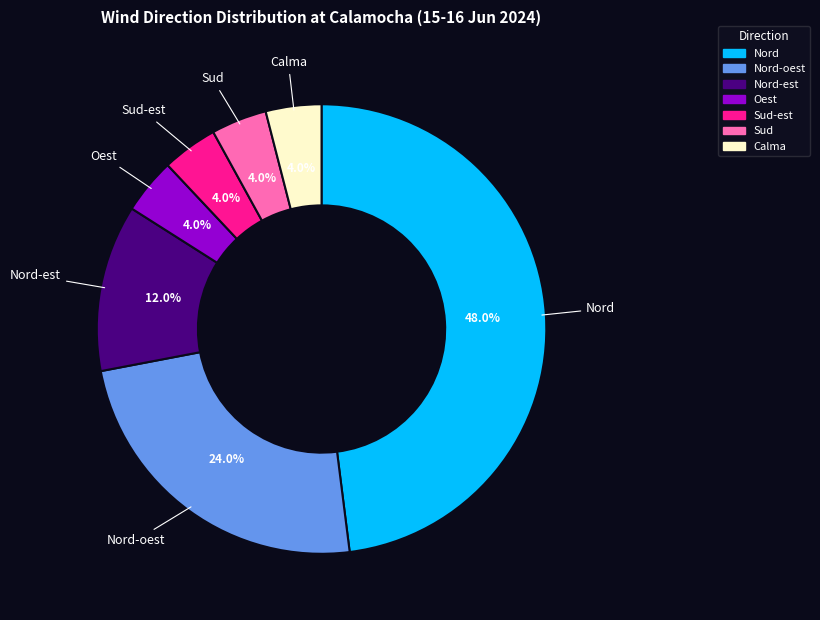

What percentage is the Nord slice, to the nearest percent?

48%